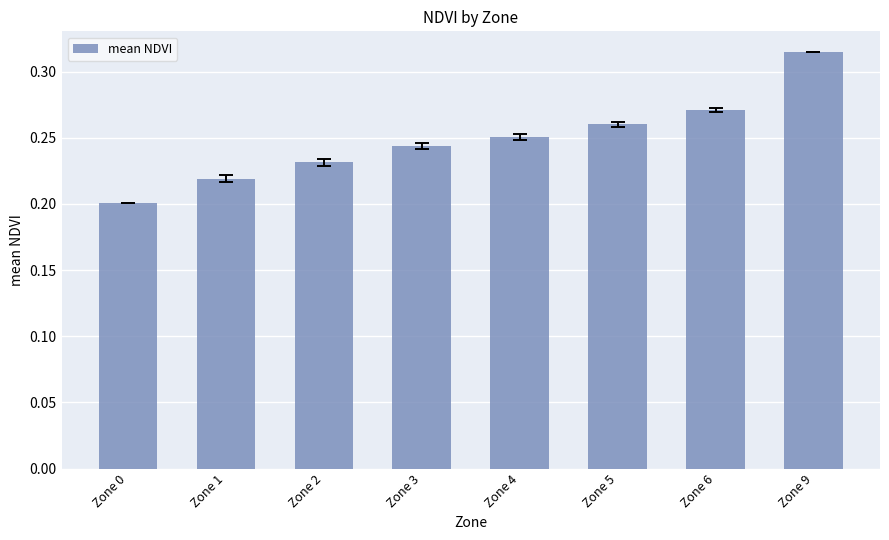

What is the difference between the maximum and minimum values?

0.1